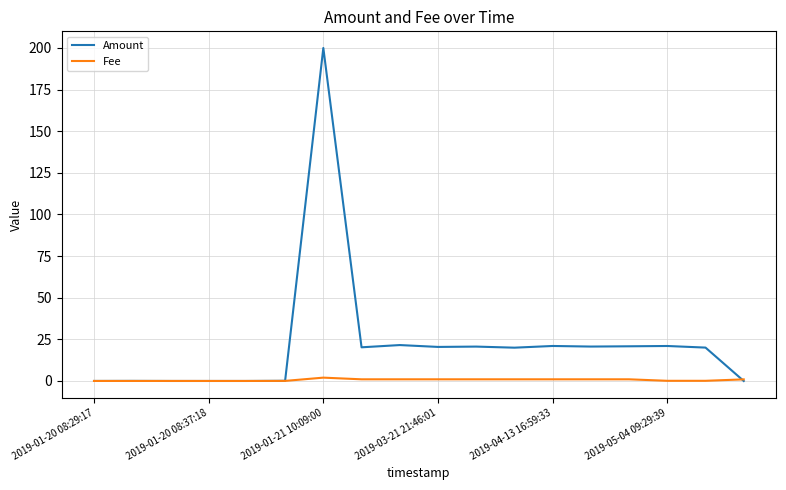

List the series in order of their overall mean, lowest first.

Fee, Amount